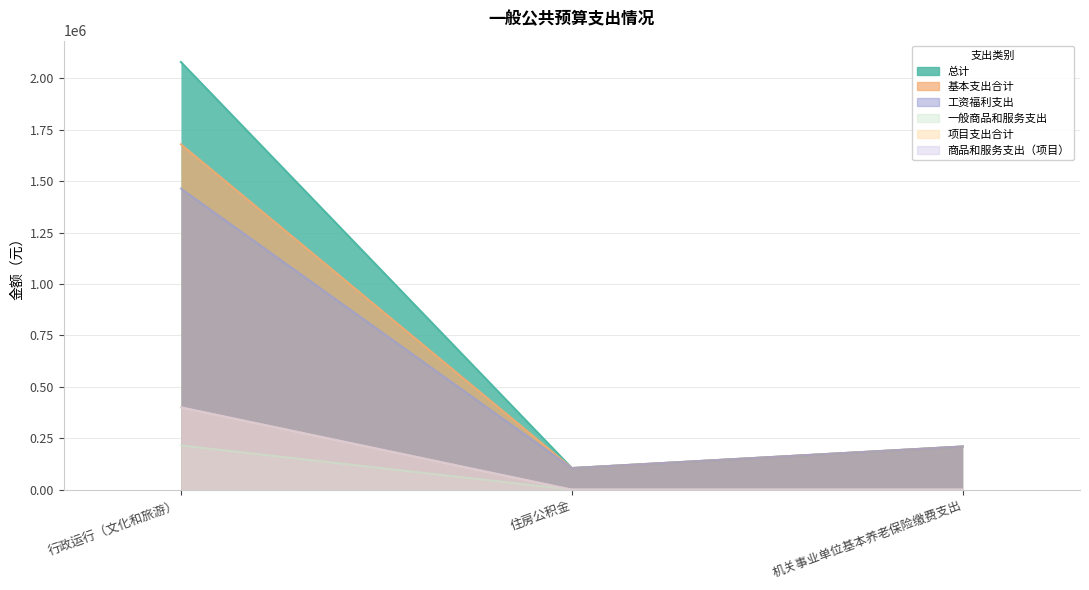

True or false: 一般商品和服务支出 has a value of 0.0 at 住房公积金.

True